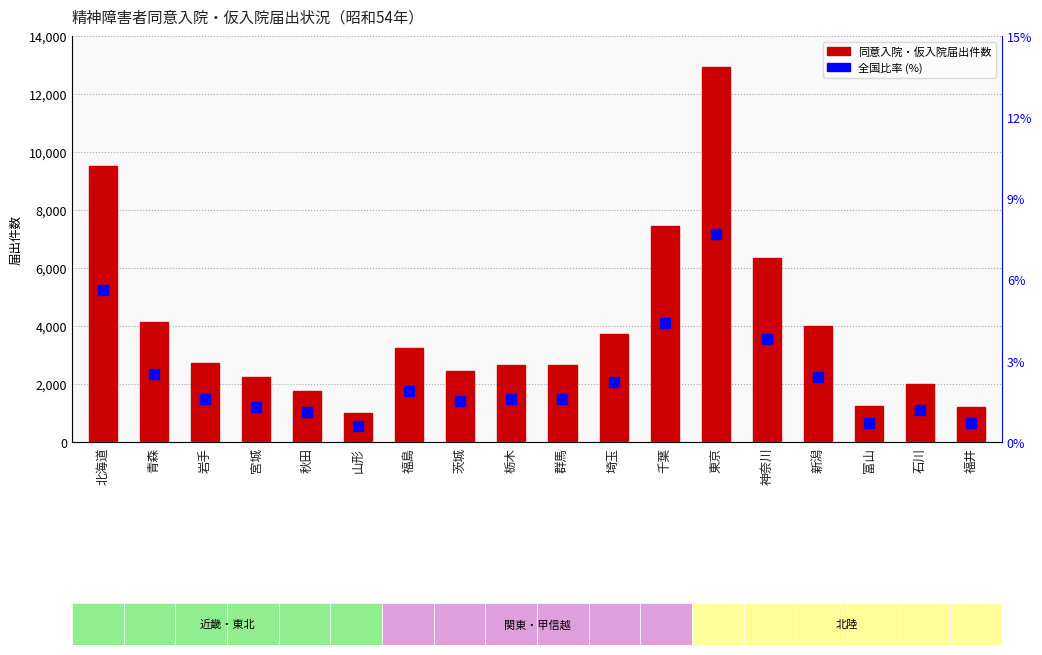

How many values in the 同意入院・仮入院届出件数 series exceed 2707?

8